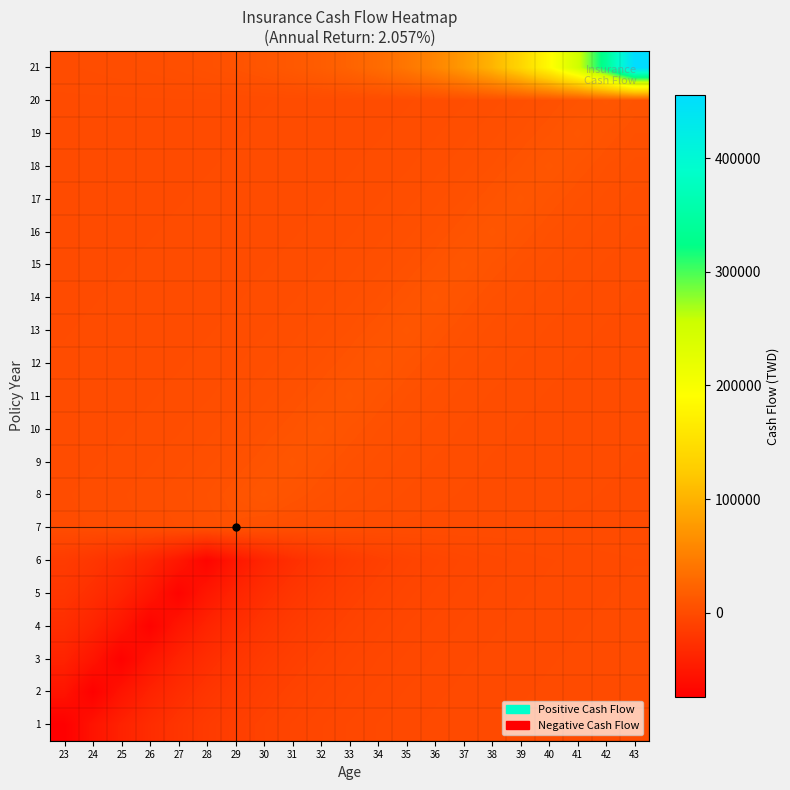

What is the minimum value shown in the chart?

-74250.0